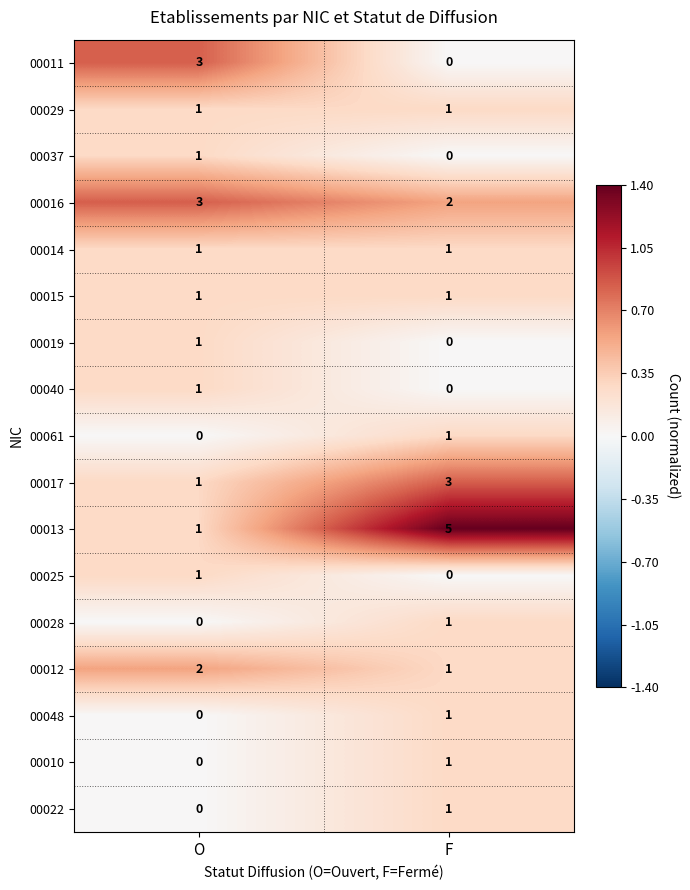

Rank the categories by 00016 value from lowest to highest.

F, O